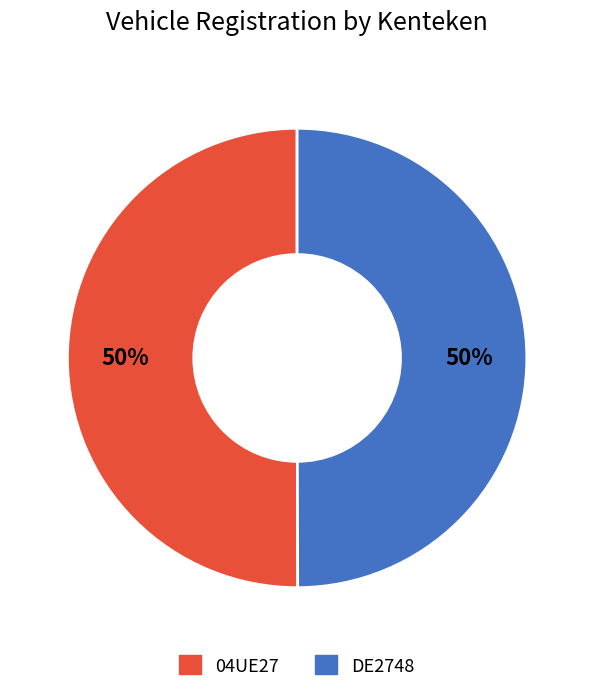

Do 04UE27 and DE2748 together represent more than half of the pie?

Yes